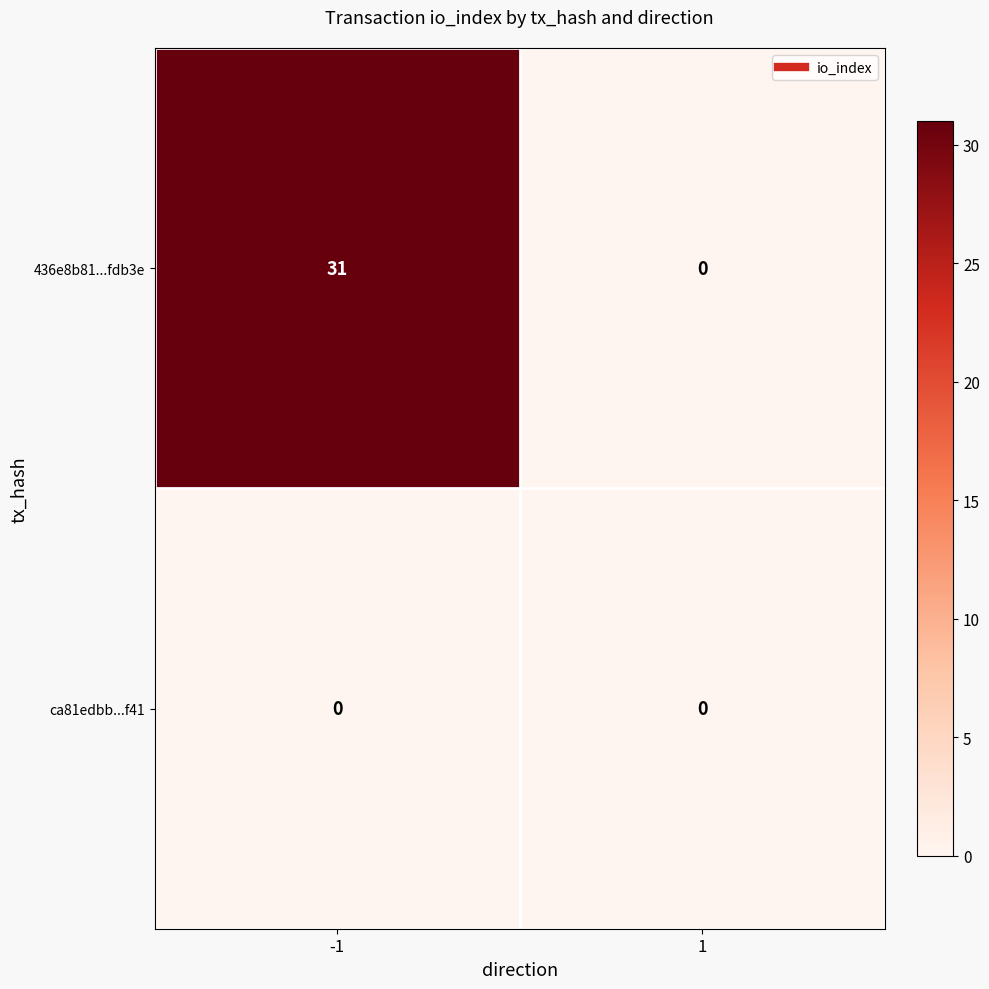

What is the greatest value displayed?

31